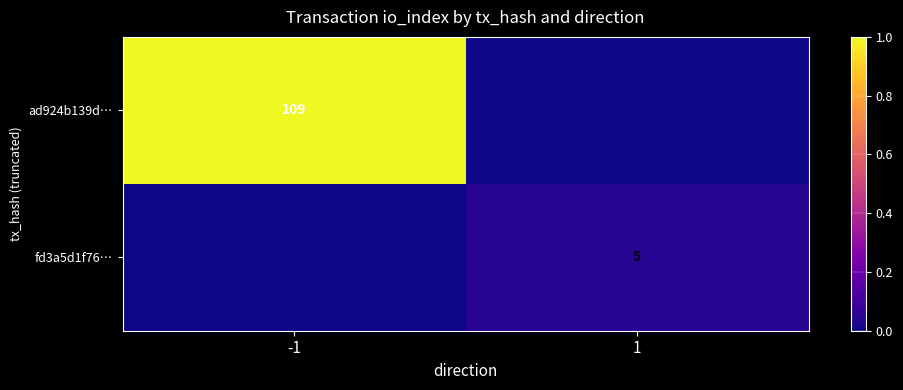

True or false: fd3a5d1f76… has a value of 5 at 1.

True